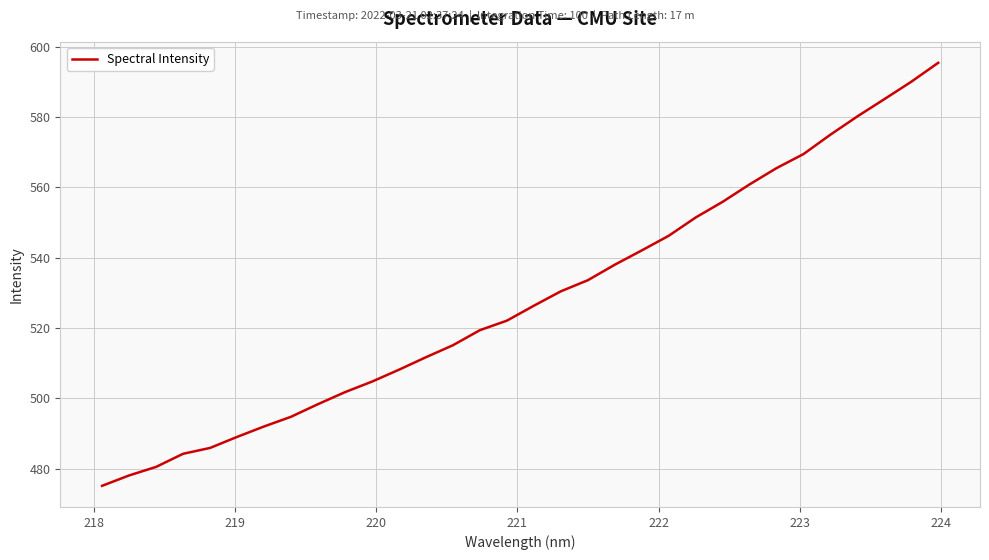

What is the difference between the maximum and minimum values?

120.3